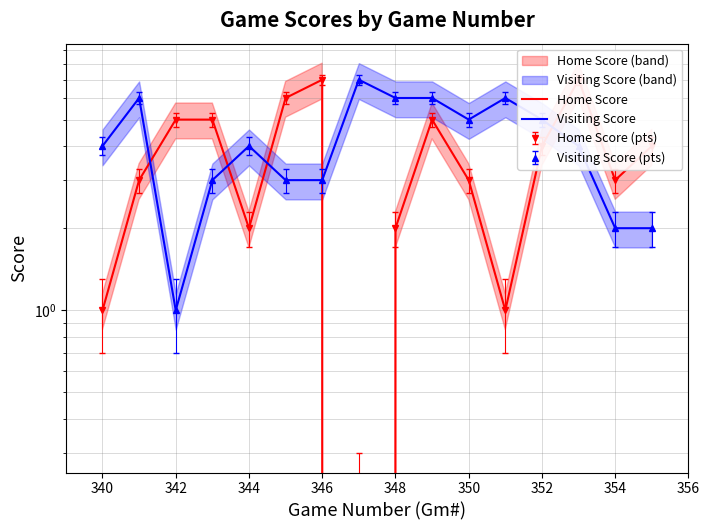

At 342, list the series in order from smallest to largest.

Visiting Score, Home Score